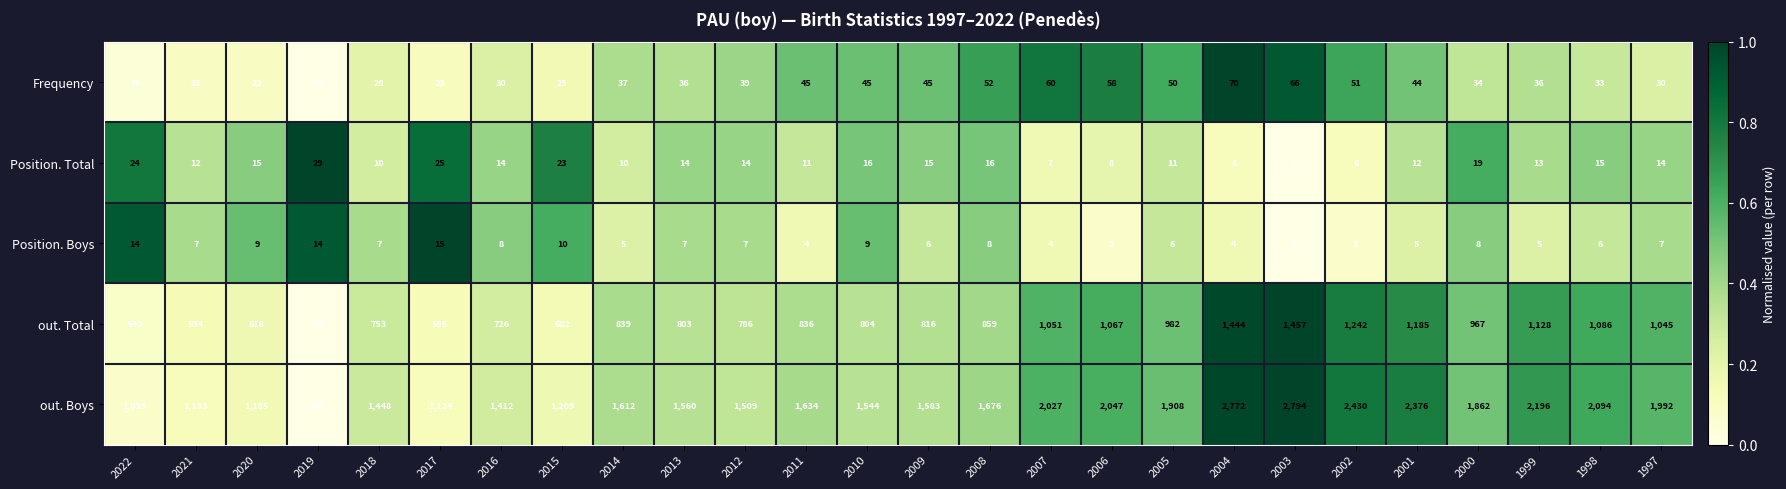

At which category does the chart reach its minimum across all series?

2003